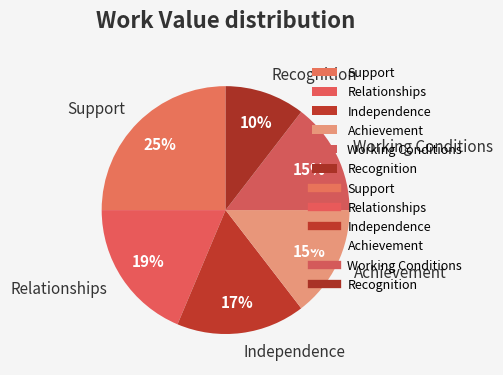

Combined, do Relationships and Independence account for over 50%?

No